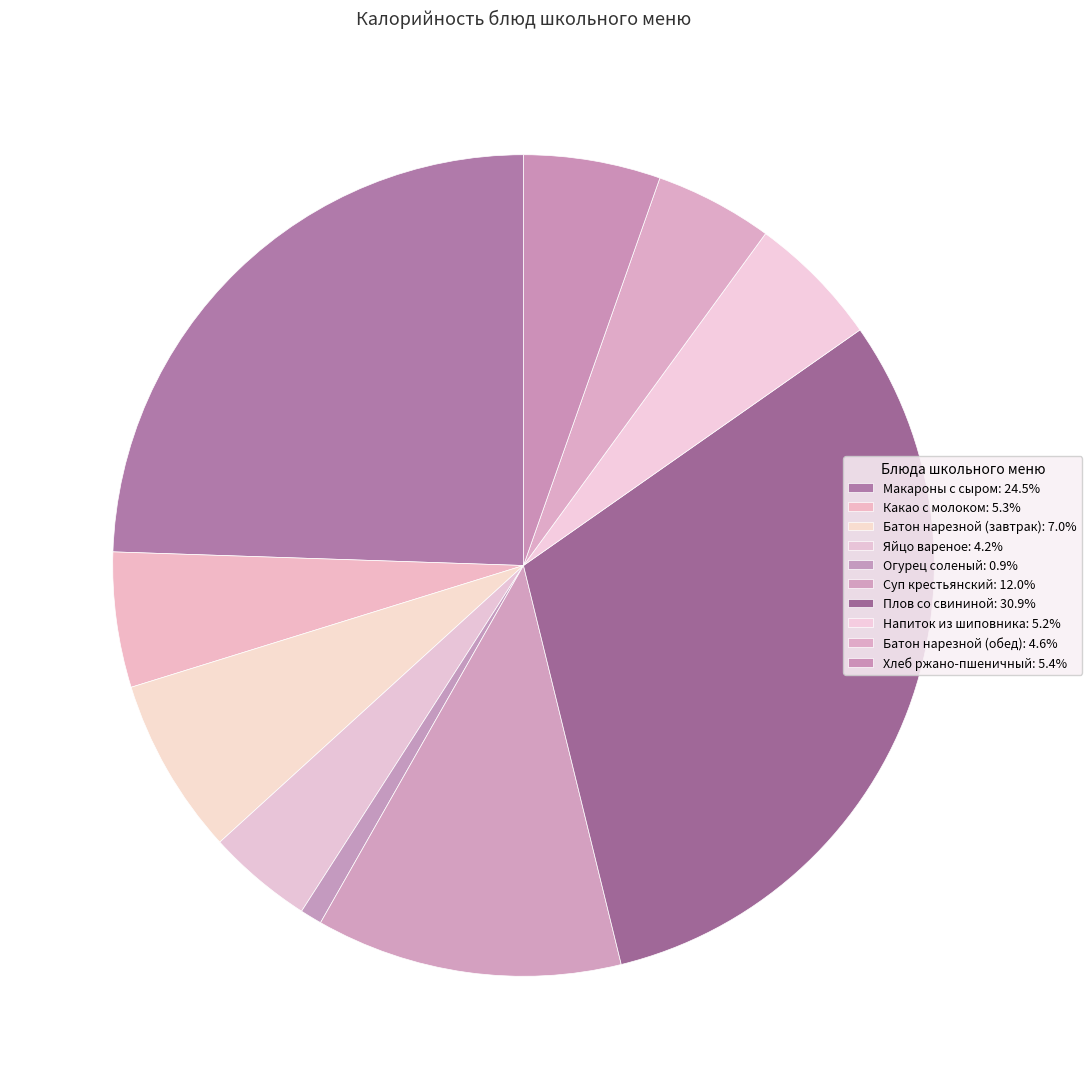

Count the number of slices in the pie.

10